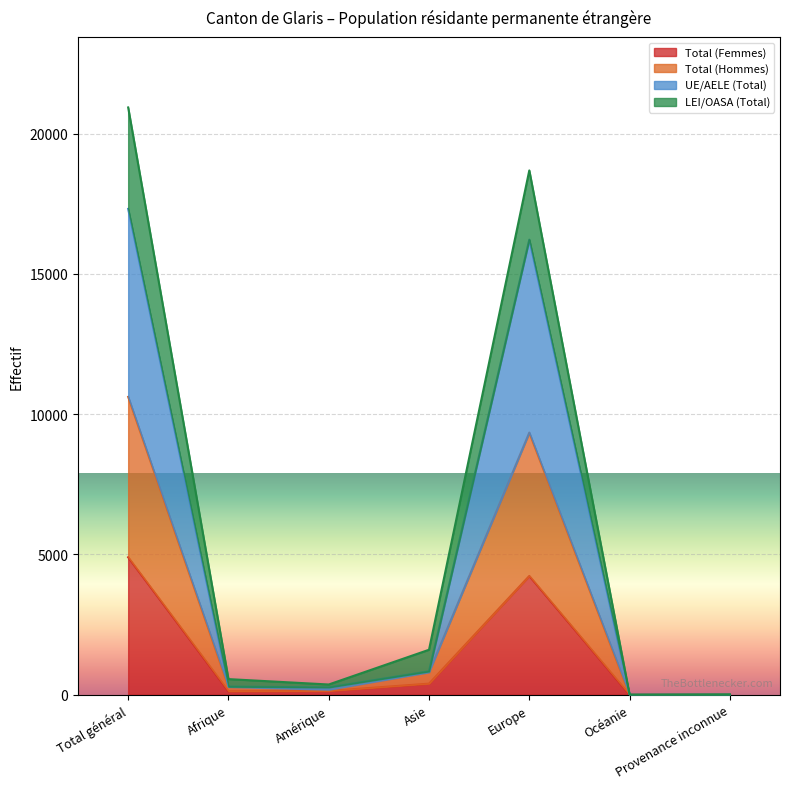

True or false: Total (Femmes) has more than 2 points higher than both neighbors.

False